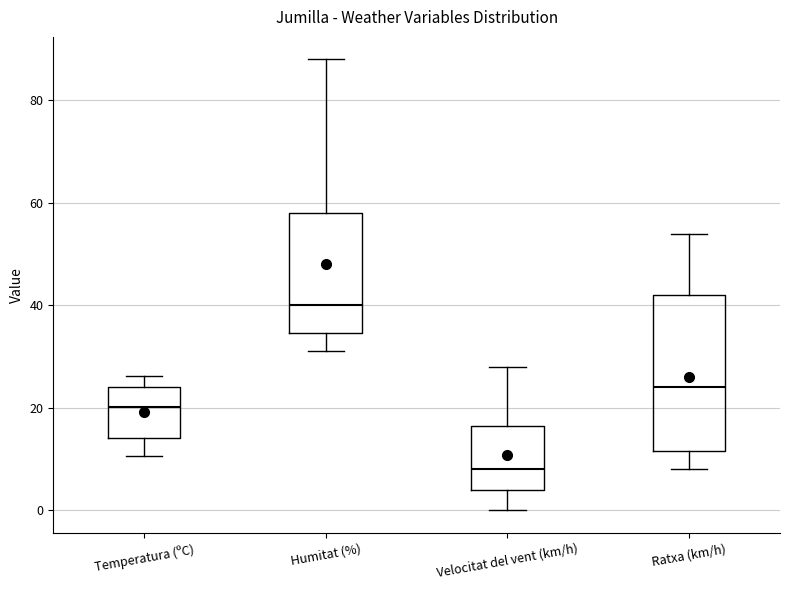

Reading left to right, transcribe this box plot: for each box, give where its median line is, the range the box spans, and where its two whiskers end, as read against the y-axis. The values are not printed on the chart, so give them approximately, as read against the axis.

Temperatura (ºC): median 20, box 14 to 24, whiskers 10 to 26
Humitat (%): median 40, box 34 to 58, whiskers 32 to 88
Velocitat del vent (km/h): median 8, box 4 to 16, whiskers 0 to 28
Ratxa (km/h): median 24, box 12 to 42, whiskers 8 to 54